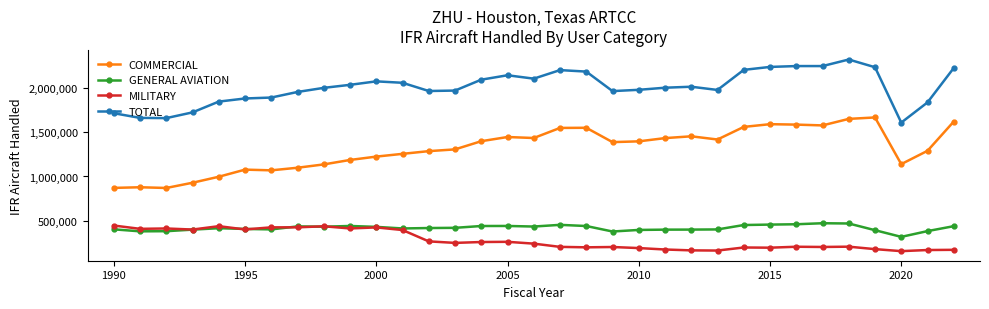

What is the sum of all COMMERCIAL values?

43367729